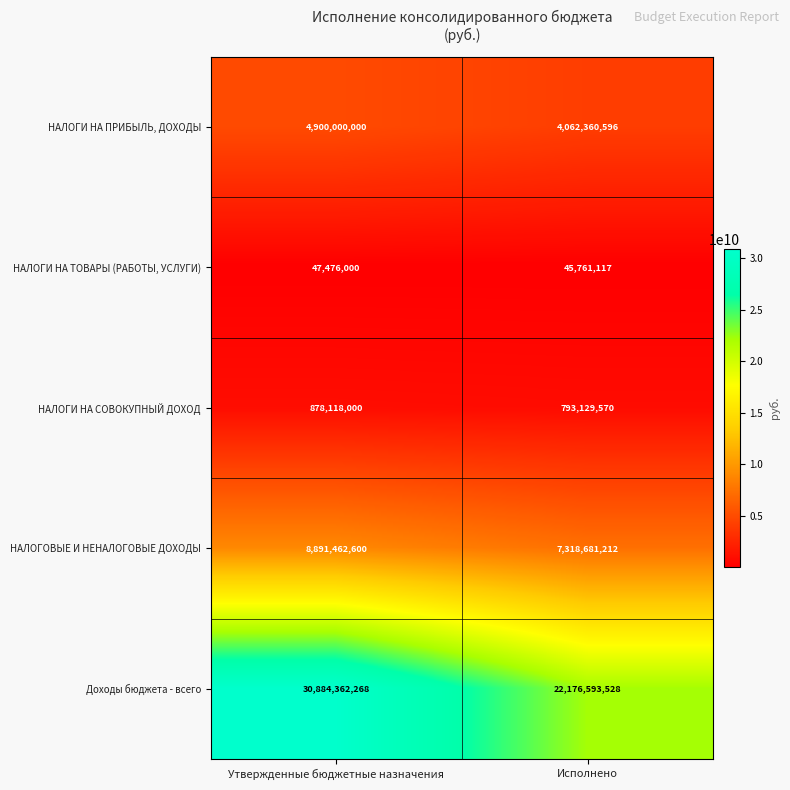

At how many categories does at least one series exceed 24013051578?

1